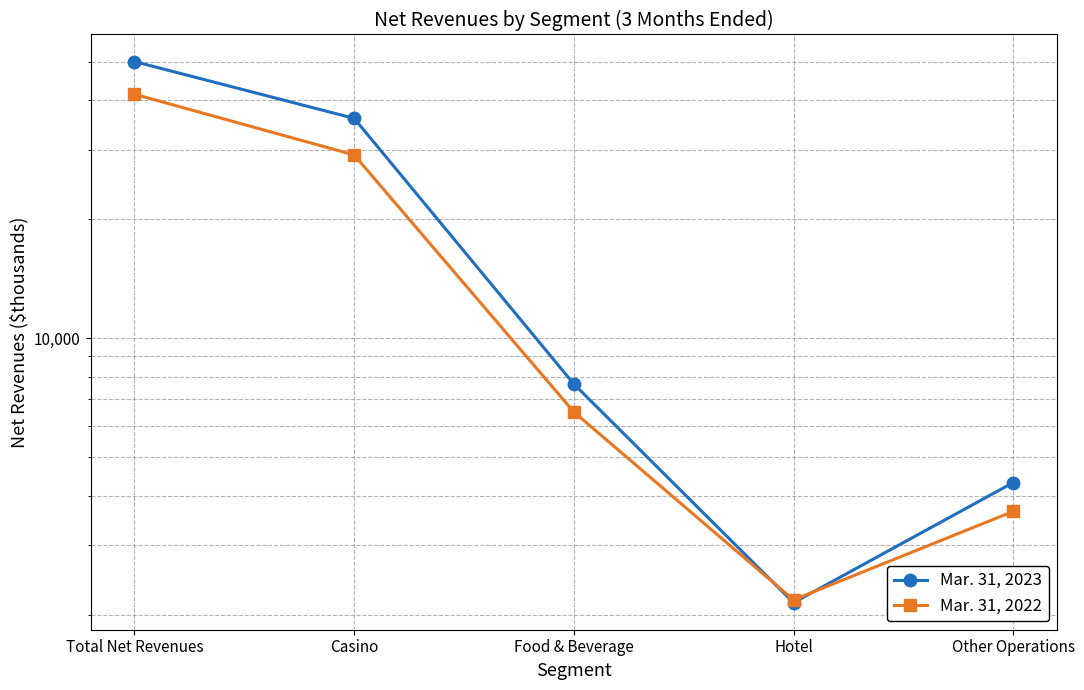

True or false: Mar. 31, 2023 has more than 1 points higher than both neighbors.

False